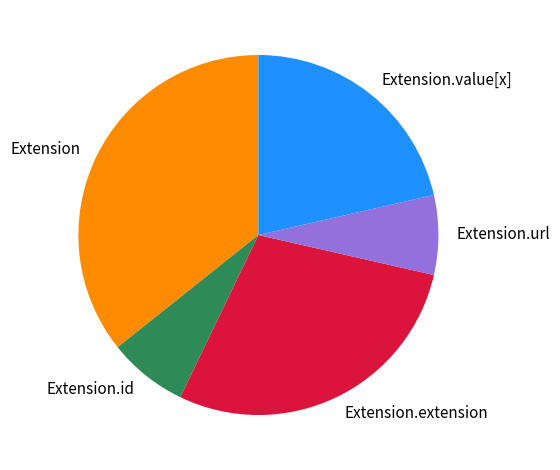

What is the largest slice in the pie chart?

Extension